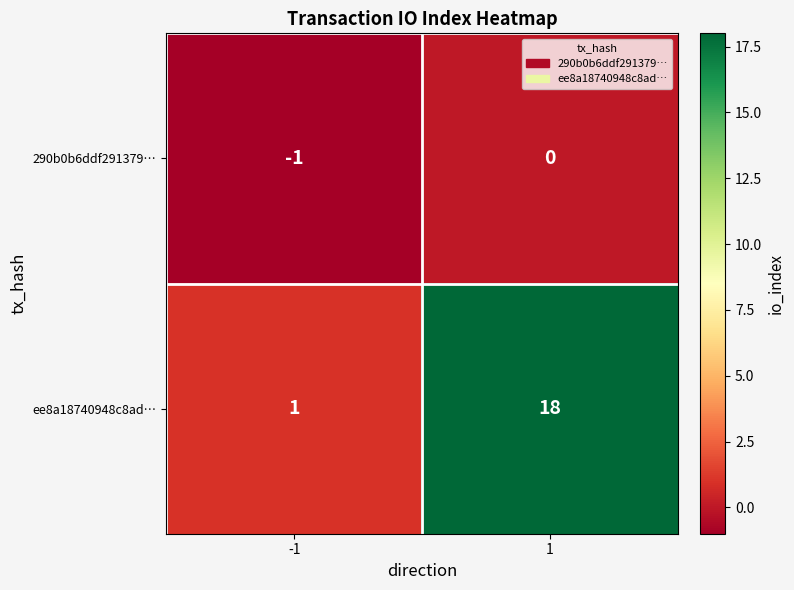

Read the ee8a18740948c8ad… value at 1, to the nearest 10.

20